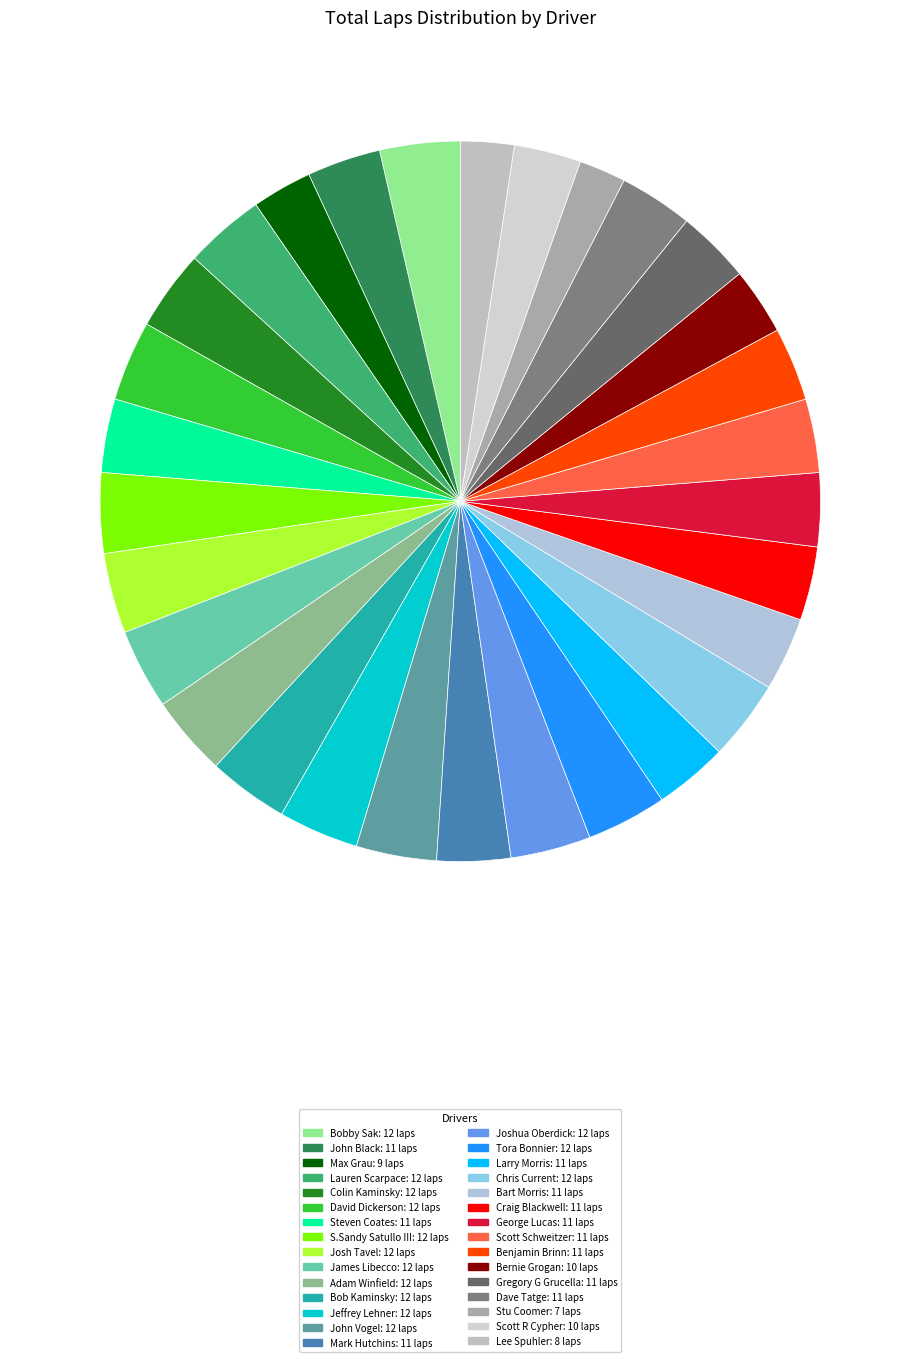

How many slices are in this pie chart?

30